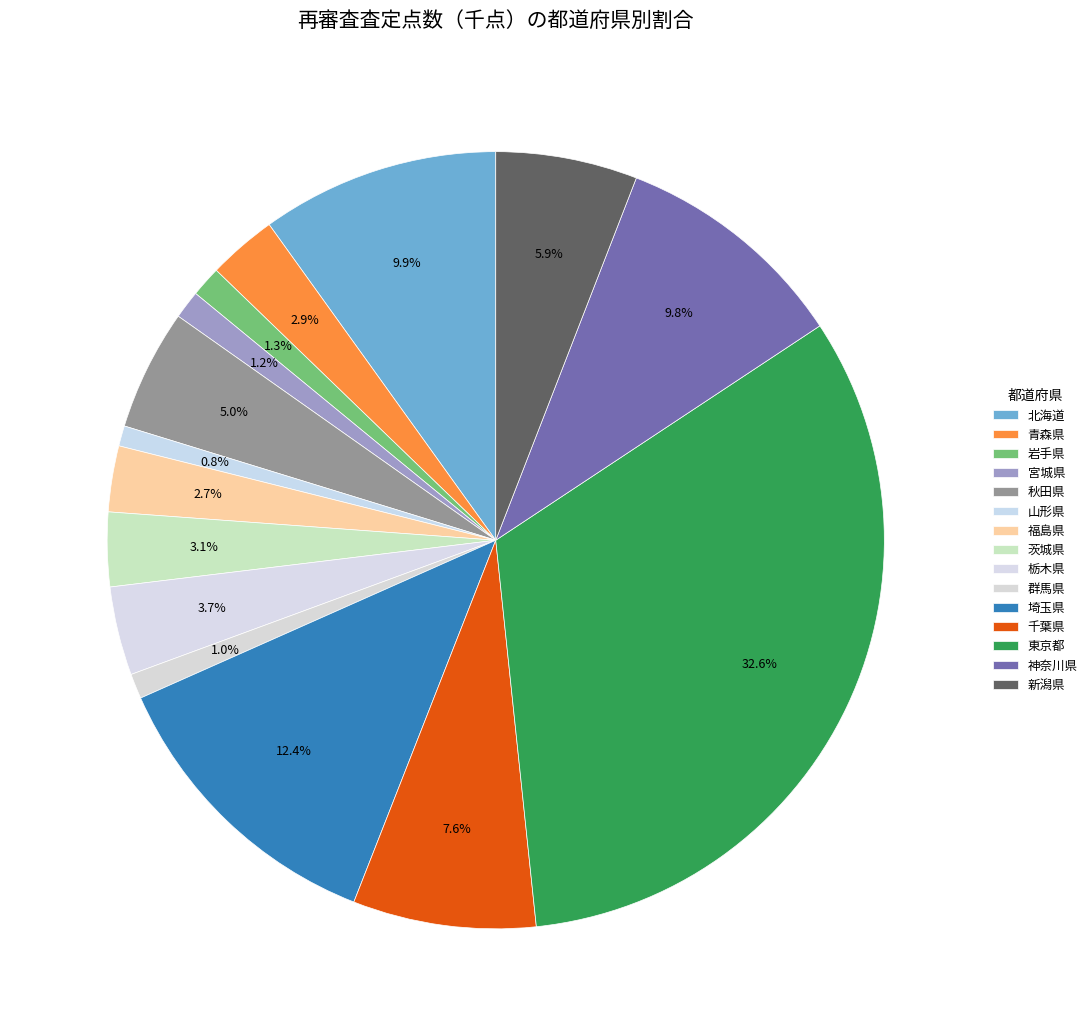

To the nearest percent, what portion does 埼玉県 represent?

12%